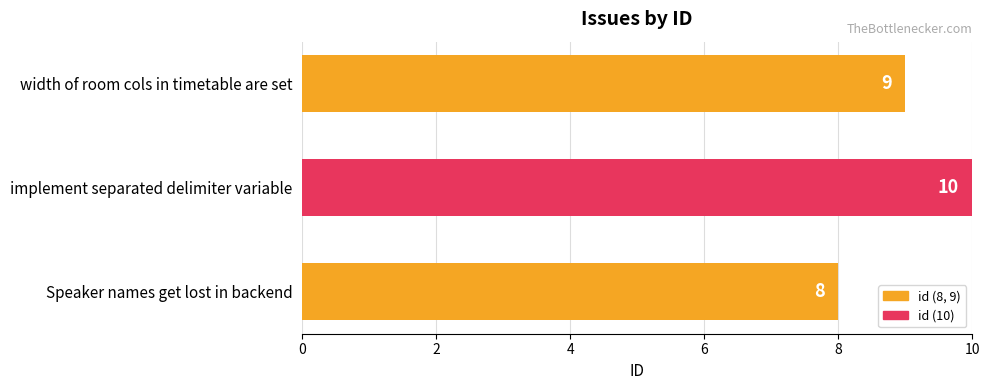

The chart shows a value of 16 at width of room cols in timetable are set. True or false?

False